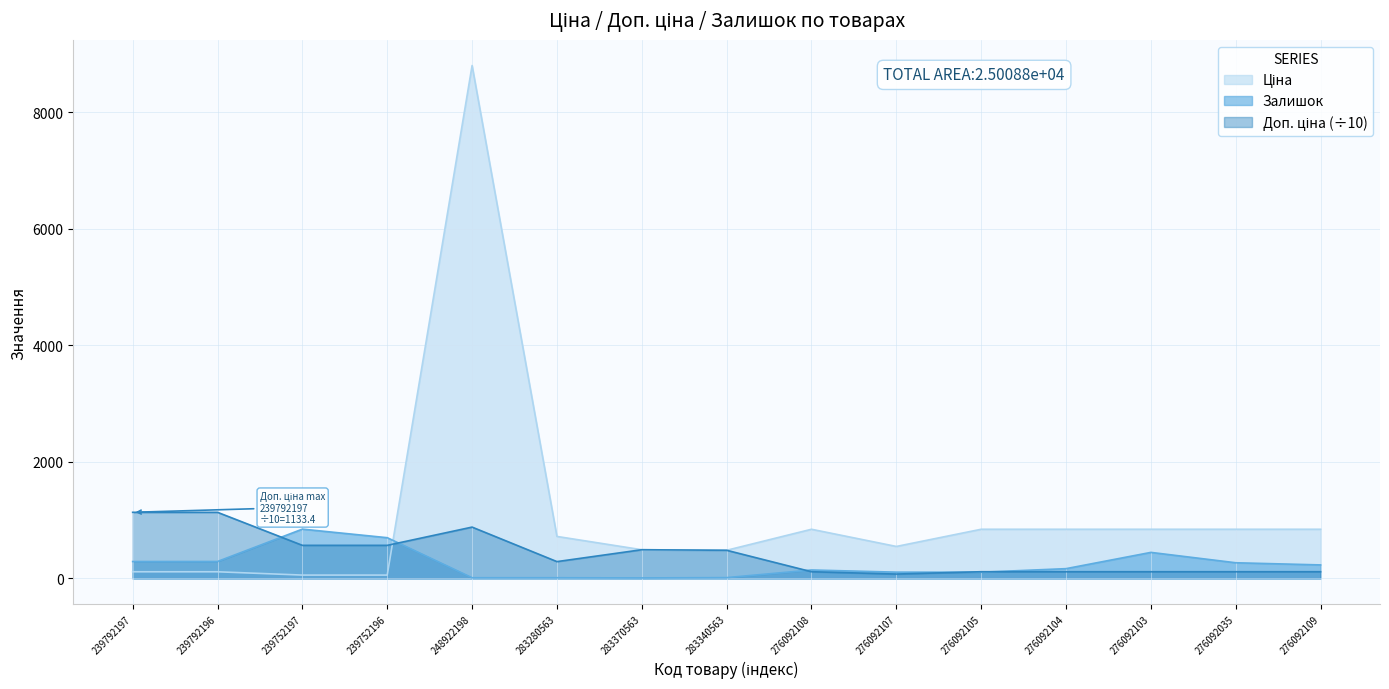

What is the value of the Ціна point at the 8th from the left?

482.1